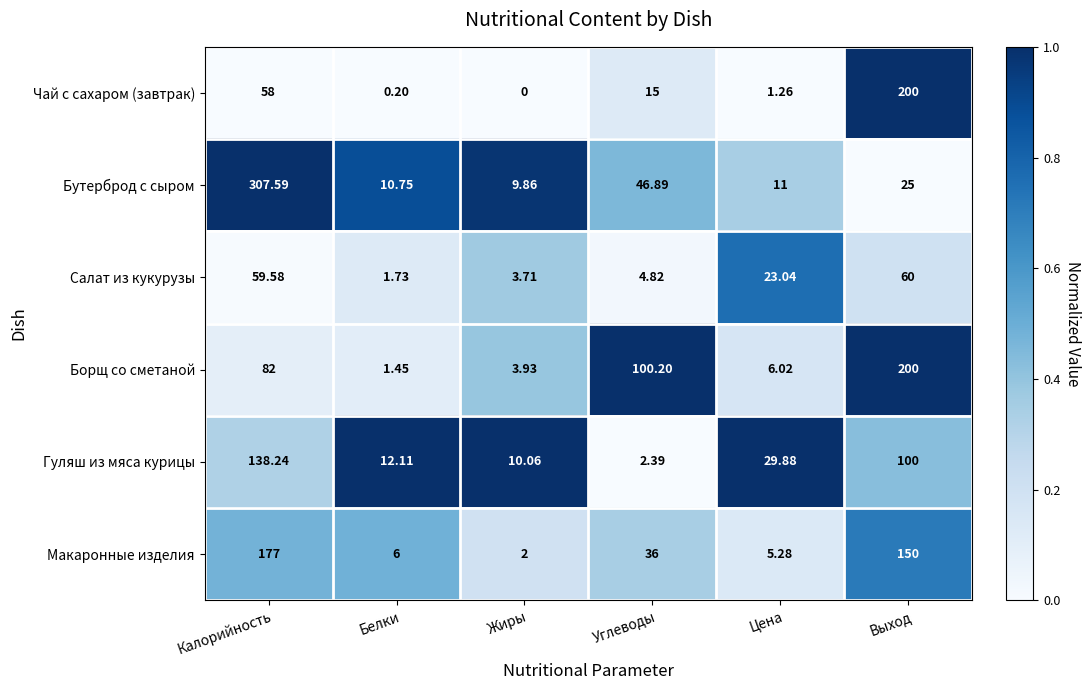

Which series has the largest range (max minus min)?

Бутерброд с сыром